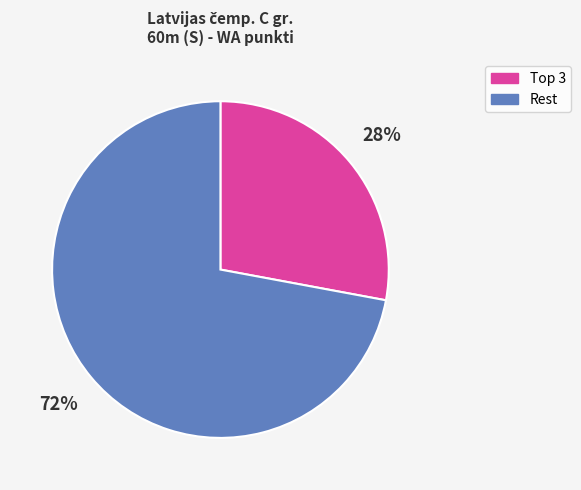

Does Rest account for over 50% of the chart?

Yes